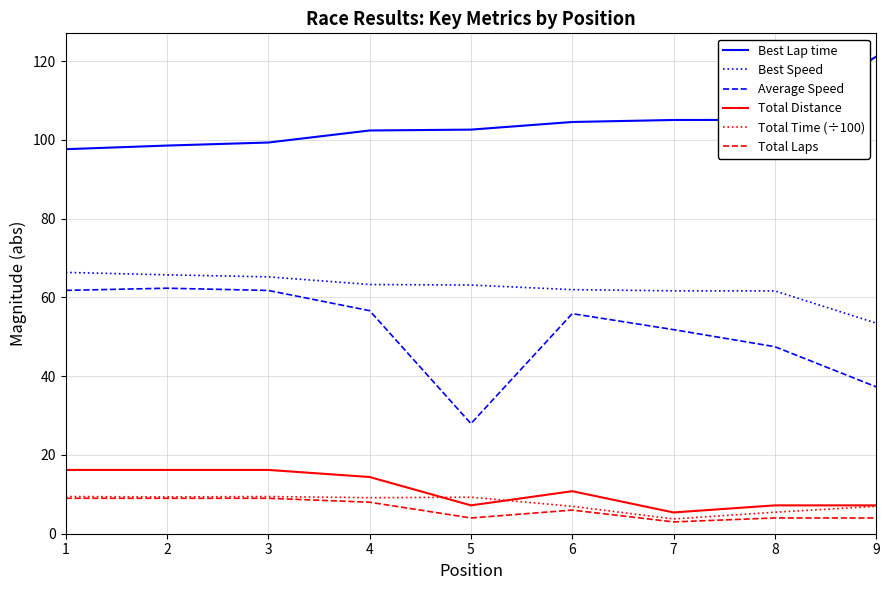

What is the highest value of the Total Distance series?

16.2